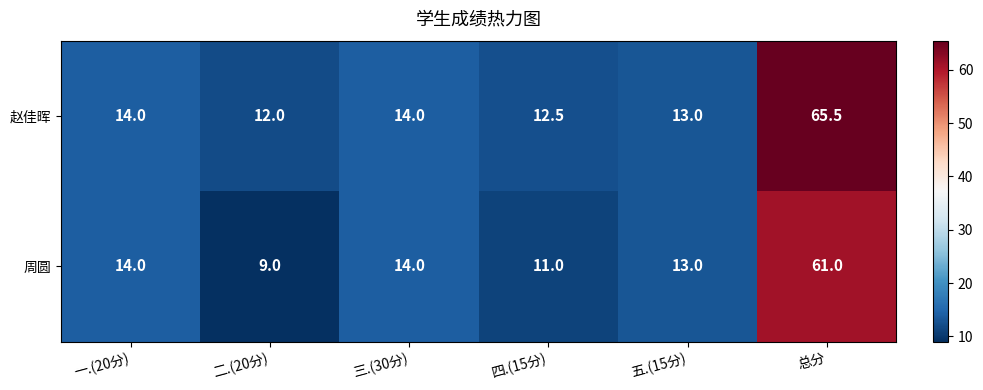

Rank the series by their average value, from highest to lowest.

赵佳晖, 周圆